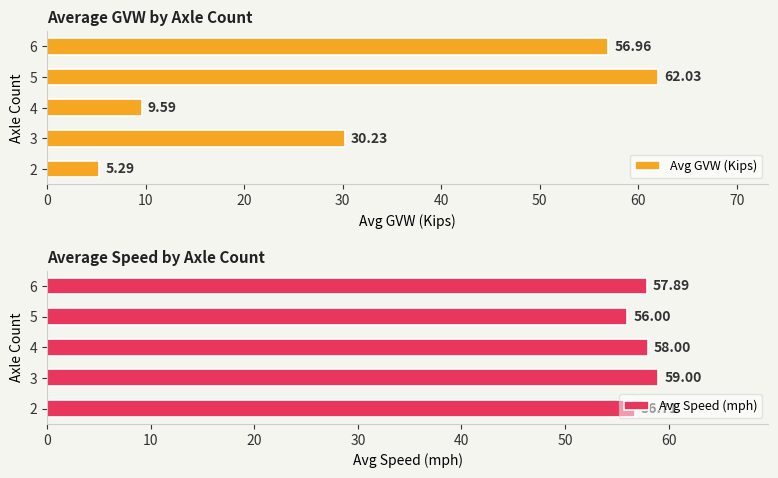

What is the difference between the maximum and minimum values in the Avg GVW (Kips) series?

56.7